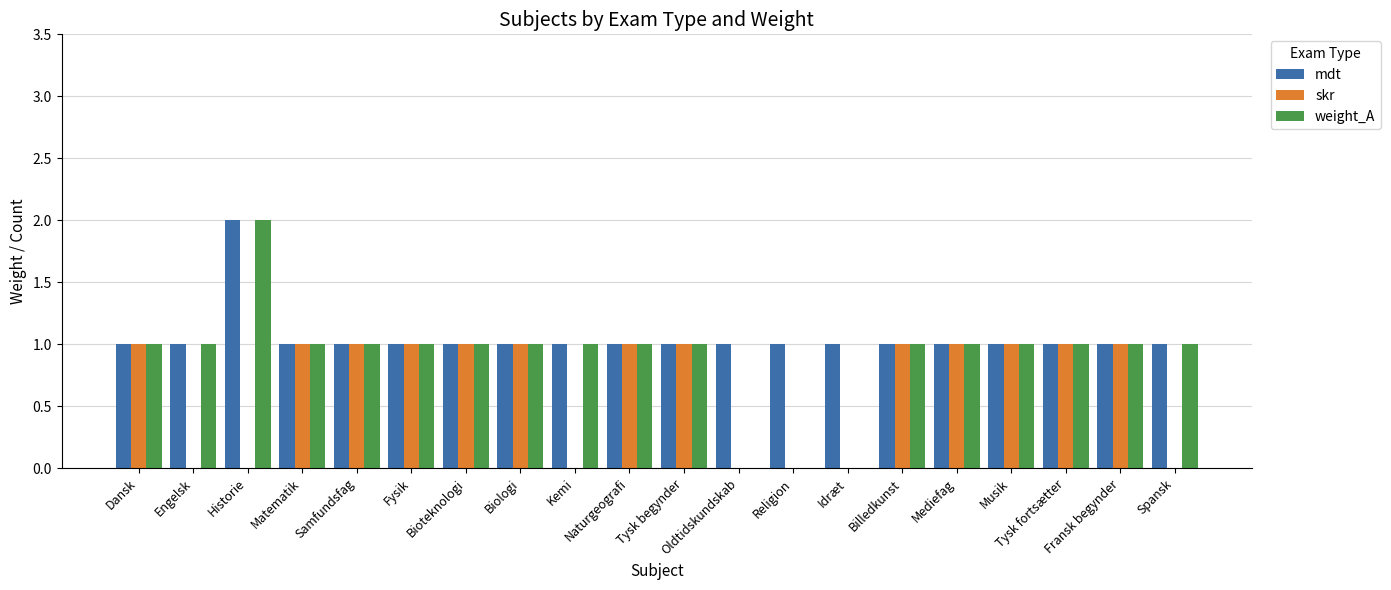

Reading left to right, list all the values displayed in this chart.

mdt: Dansk=1	Engelsk=1	Historie=2	Matematik=1	Samfundsfag=1	Fysik=1	Bioteknologi=1	Biologi=1	Kemi=1	Naturgeografi=1	Tysk begynder=1	Oldtidskundskab=1	Religion=1	Idræt=1	Billedkunst=1	Mediefag=1	Musik=1	Tysk fortsætter=1	Fransk begynder=1	Spansk=1
skr: Dansk=1	Engelsk=0	Historie=0	Matematik=1	Samfundsfag=1	Fysik=1	Bioteknologi=1	Biologi=1	Kemi=0	Naturgeografi=1	Tysk begynder=1	Oldtidskundskab=0	Religion=0	Idræt=0	Billedkunst=1	Mediefag=1	Musik=1	Tysk fortsætter=1	Fransk begynder=1	Spansk=0
weight_A: Dansk=1	Engelsk=1	Historie=2	Matematik=1	Samfundsfag=1	Fysik=1	Bioteknologi=1	Biologi=1	Kemi=1	Naturgeografi=1	Tysk begynder=1	Oldtidskundskab=0	Religion=0	Idræt=0	Billedkunst=1	Mediefag=1	Musik=1	Tysk fortsætter=1	Fransk begynder=1	Spansk=1